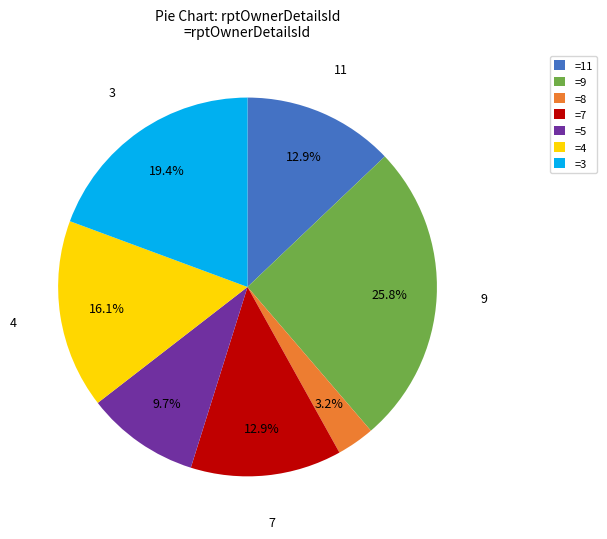

Is there any slice that represents more than half of the pie?

No